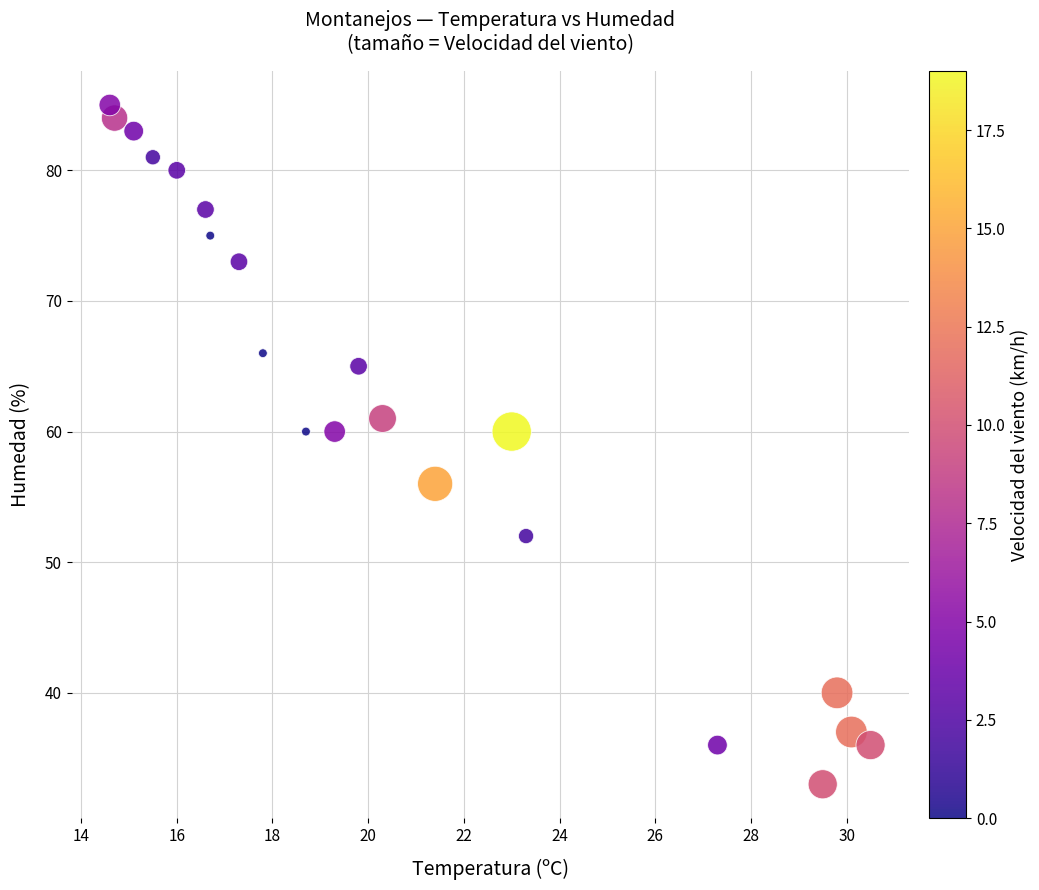

What is the range of Y values (max minus min)?

52